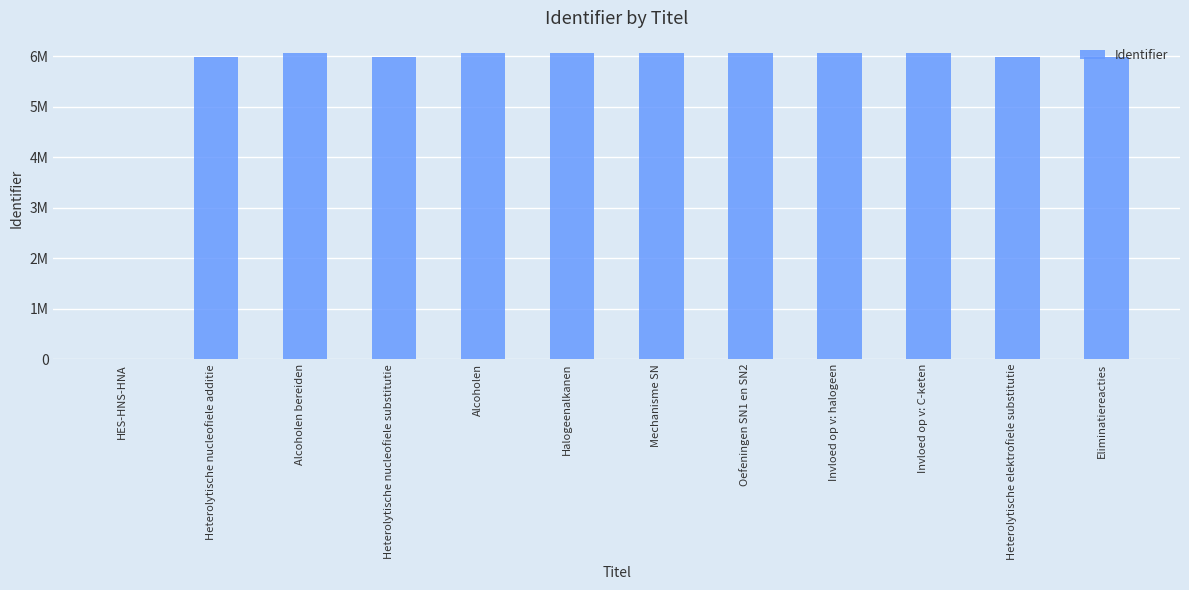

Which has a higher value, Heterolytische nucleofiele additie or Oefeningen SN1 en SN2?

Oefeningen SN1 en SN2